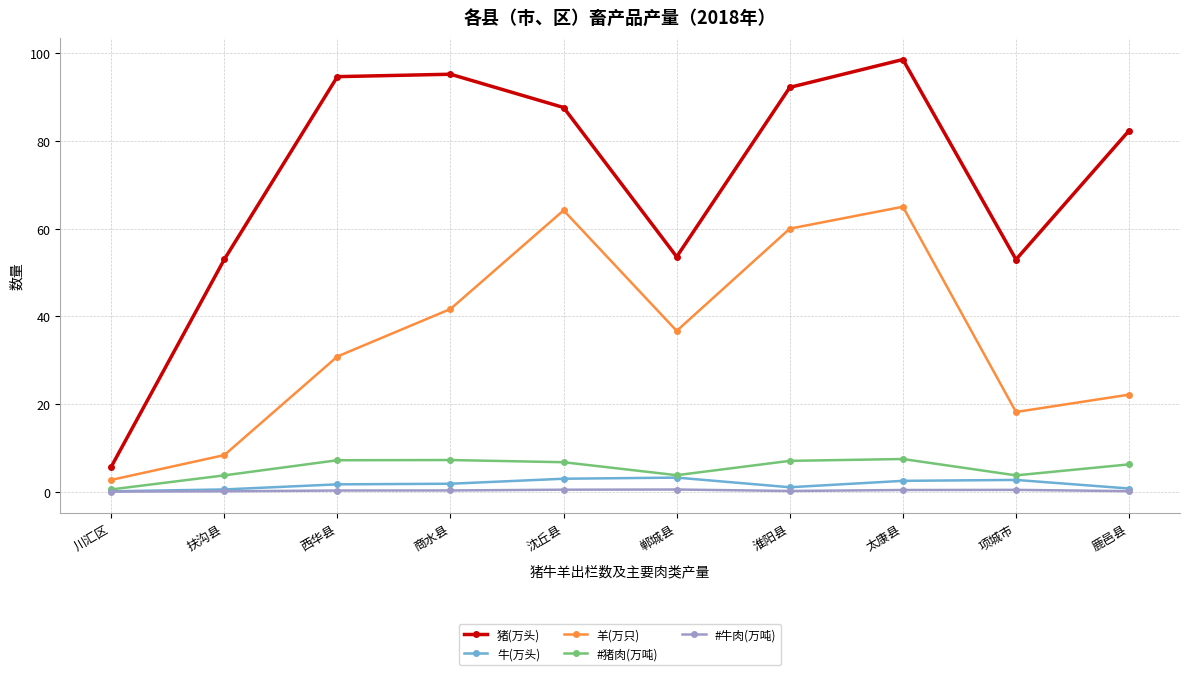

What is the value of the 猪(万头) point at the 2nd from the left?

53.0